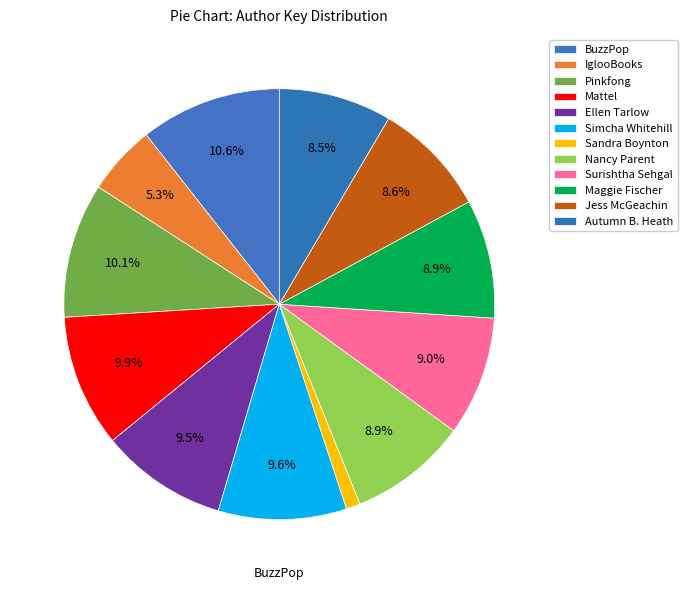

How many slices are in this pie chart?

12